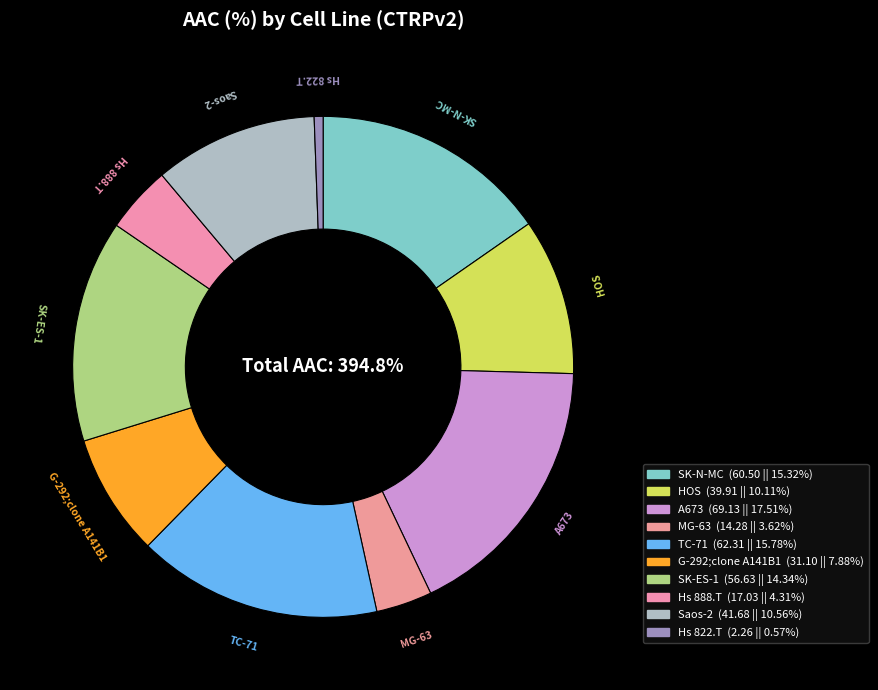

Is there a majority slice in this chart?

No